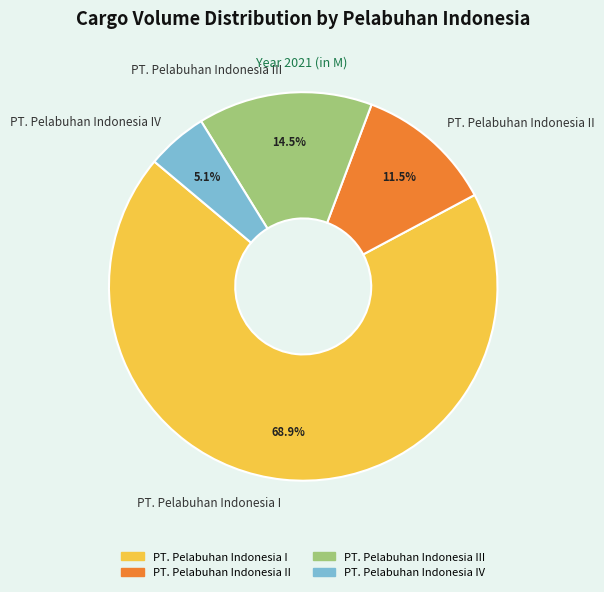

How much of the chart is everything except PT. Pelabuhan Indonesia II?

88.5%